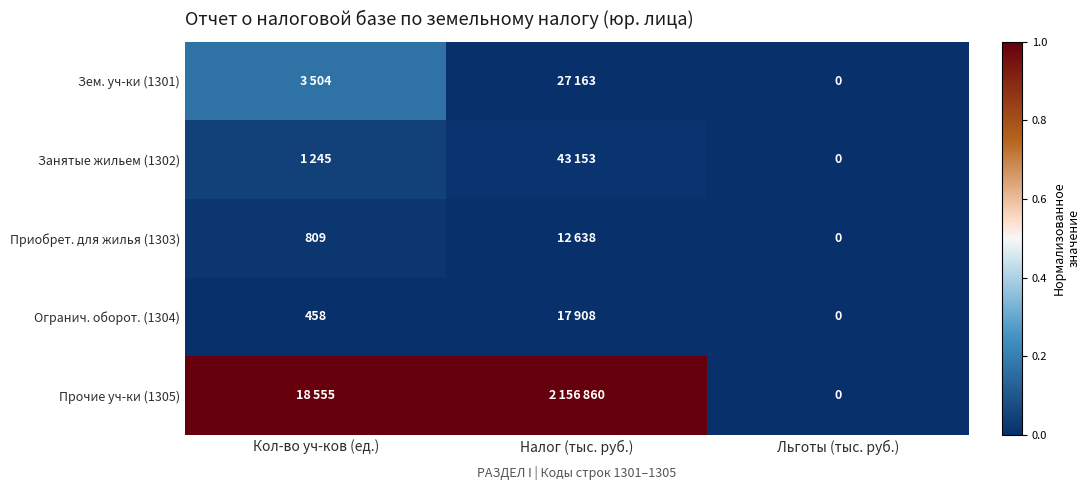

Is the value of Приобрет. для жилья (1303) at Кол-во уч-ков (ед.) greater than the value of Огранич. оборот. (1304) at Кол-во уч-ков (ед.)?

Yes